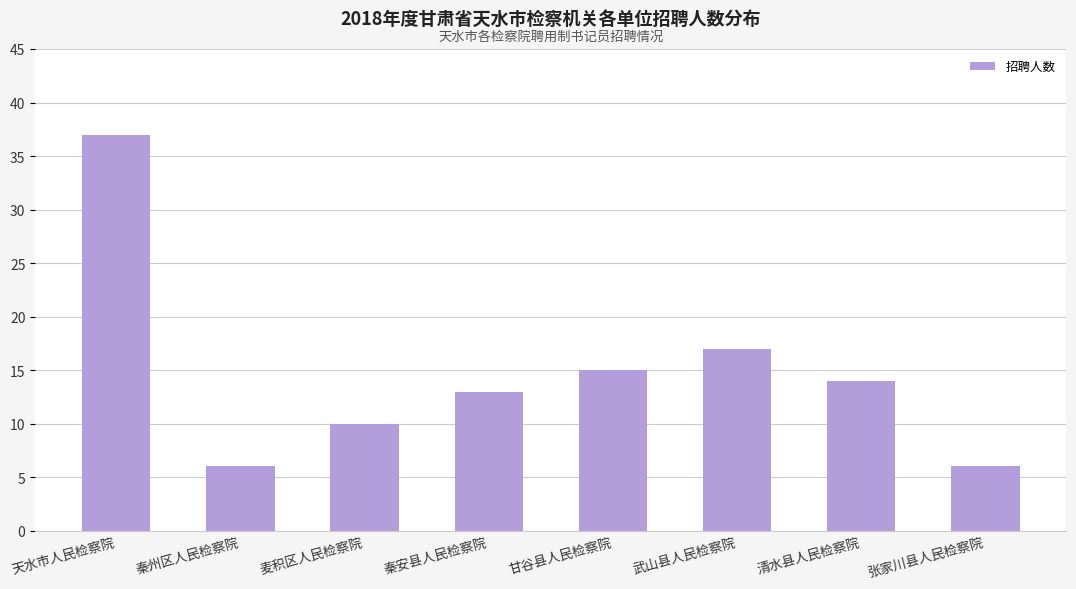

What is the greatest value displayed?

37